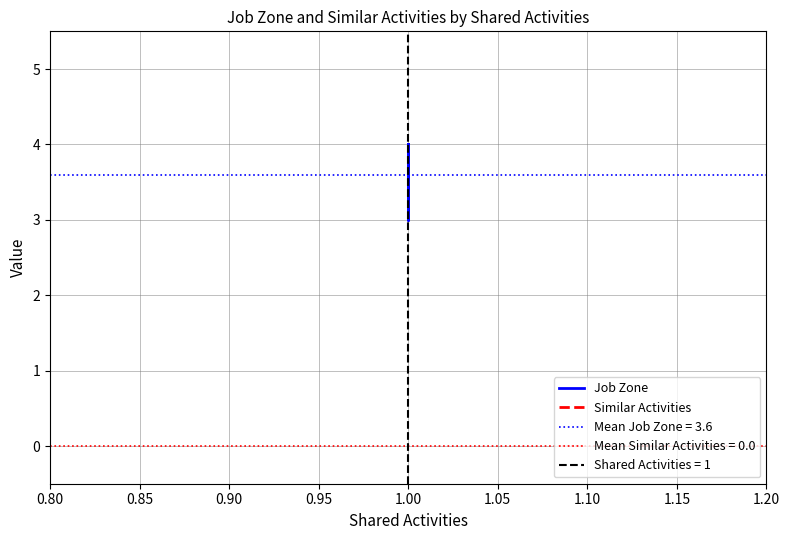

True or false: Job Zone and Similar Activities cross at least once.

False